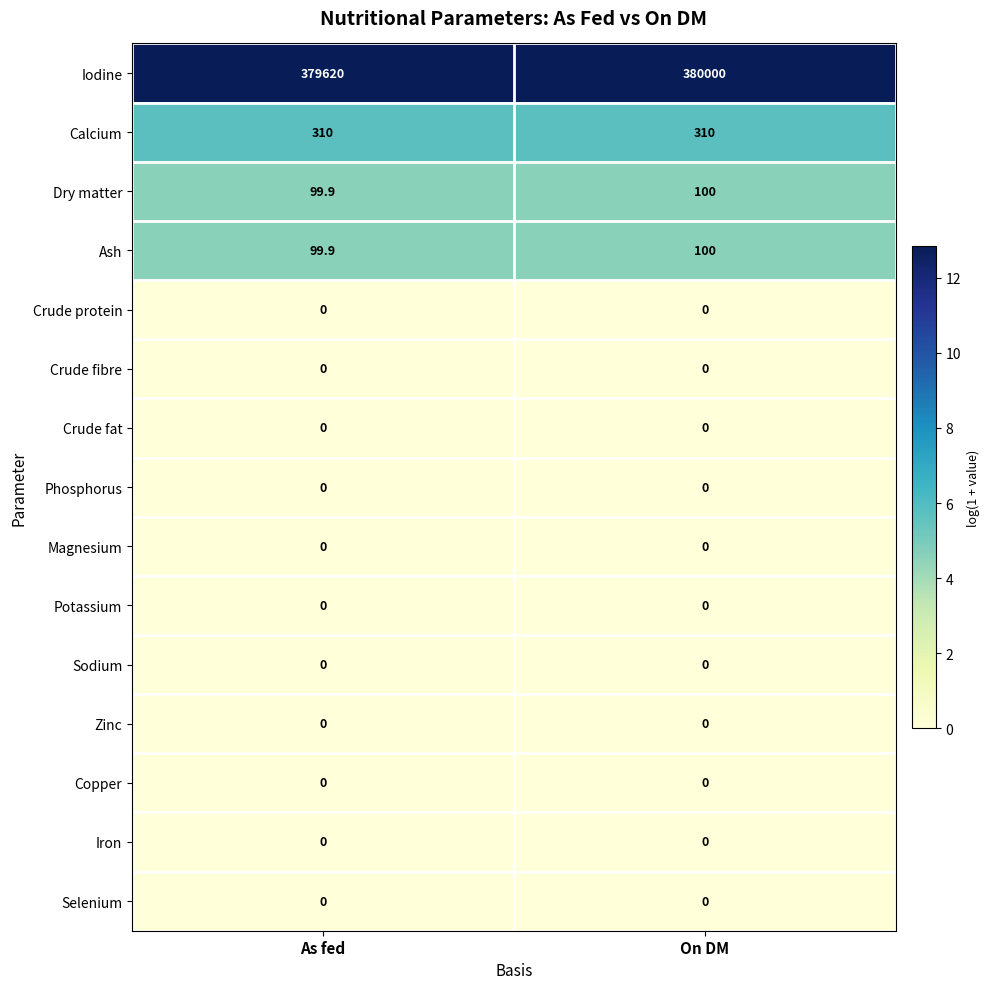

At how many categories does at least one series exceed 3?

2